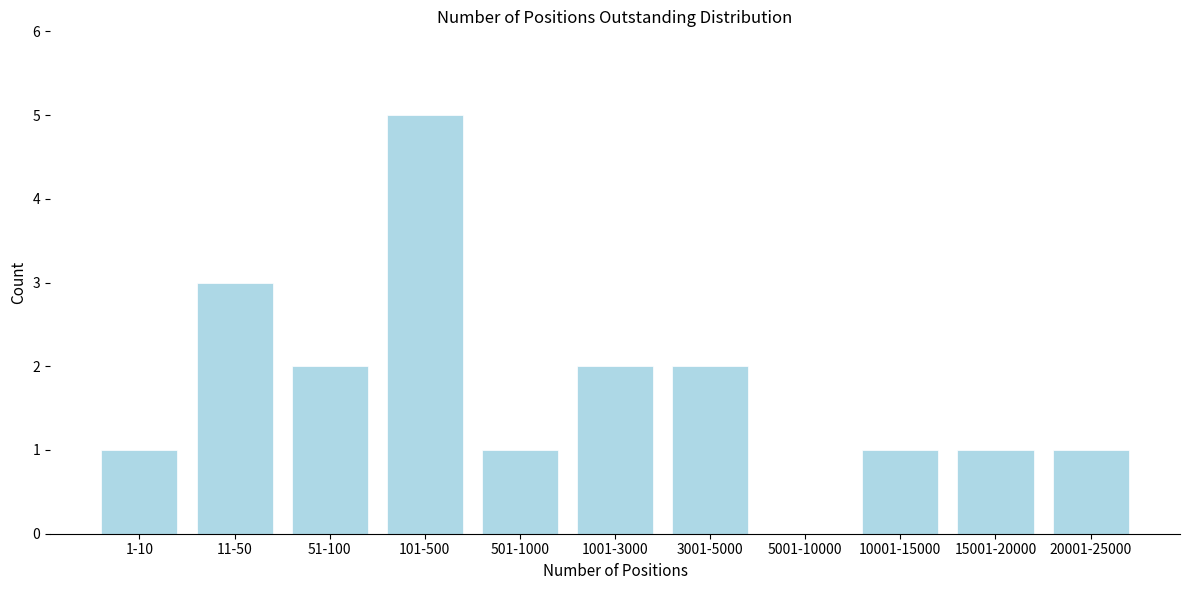

Reading right to left, what are all the values shown in this chart?

20001-25000=1	15001-20000=1	10001-15000=1	5001-10000=0	3001-5000=2	1001-3000=2	501-1000=1	101-500=5	51-100=2	11-50=3	1-10=1